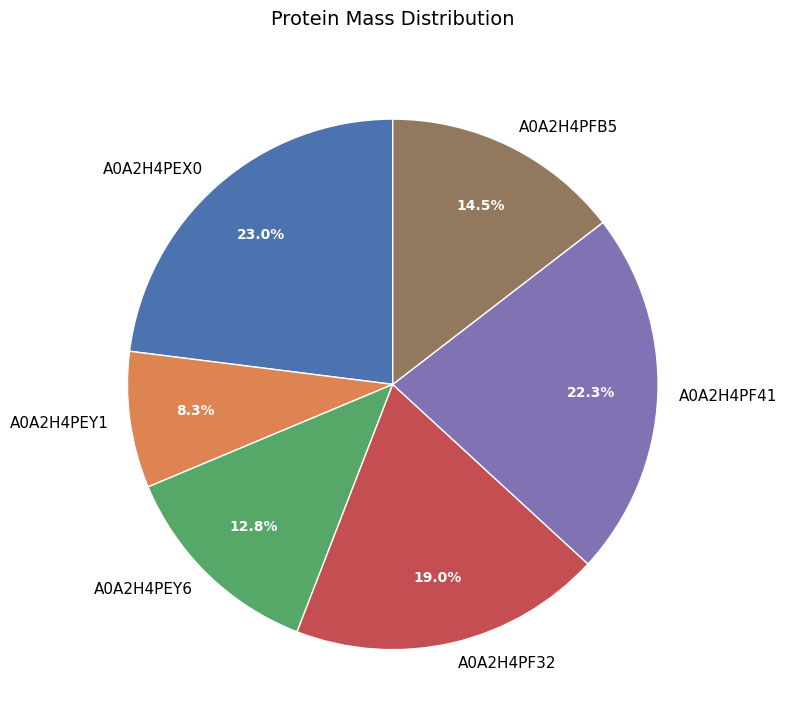

Is there a majority slice in this chart?

No